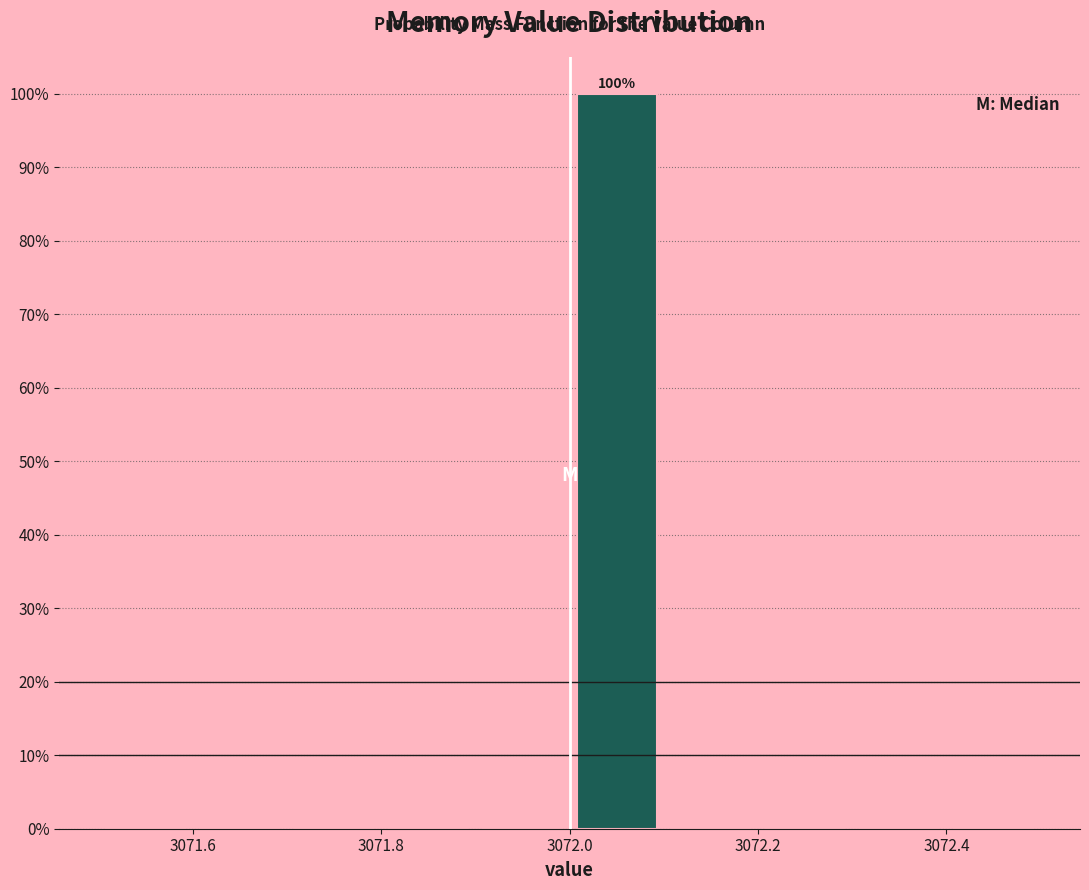

Over which range of the x-axis is the bar tallest?

3072.0 to 3072.1